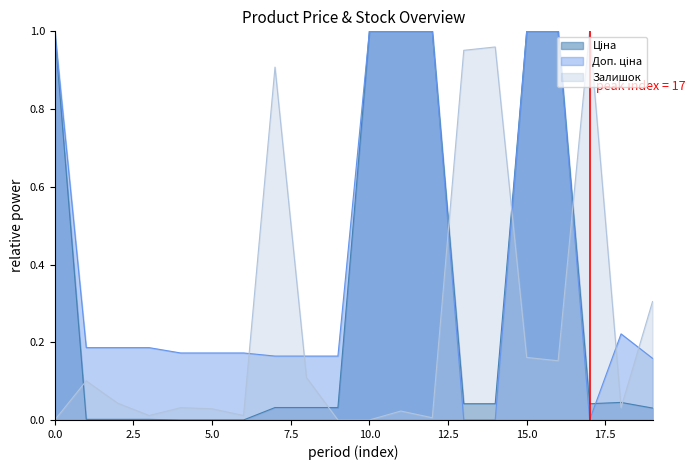

How many intersections are there between Залишок and Ціна?

7